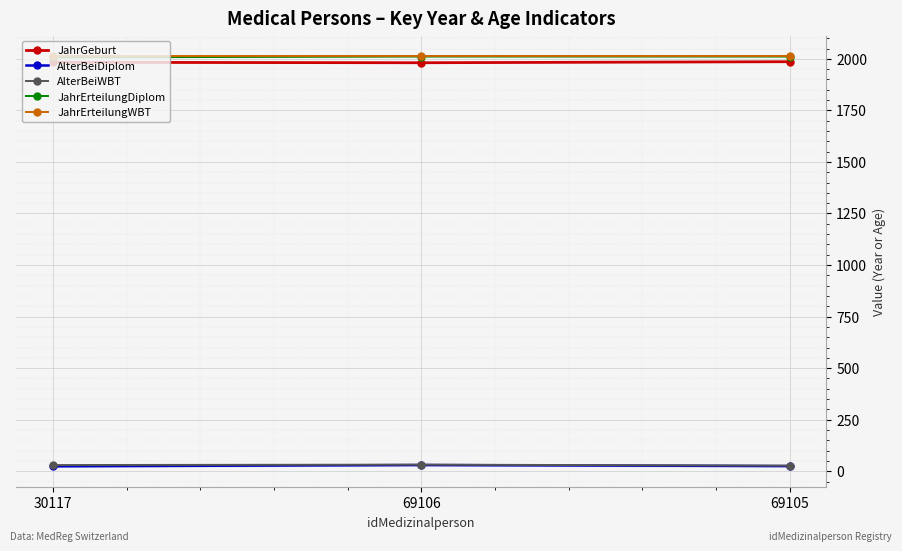

What is the difference between the AlterBeiWBT values at 69106 and 69105?

5